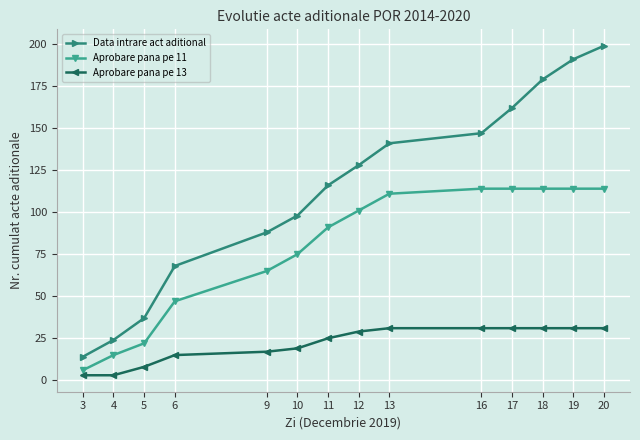

At which category is the sum across all series the highest?

20